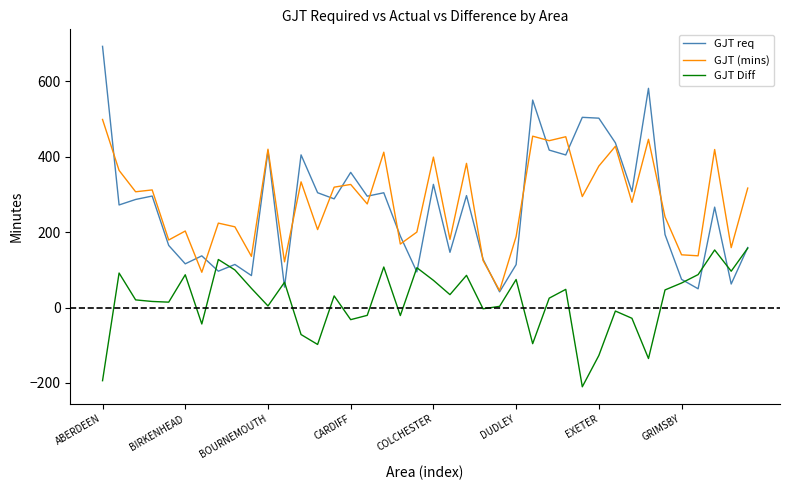

List the series in order of their peak value, lowest first.

GJT Diff, GJT (mins), GJT req